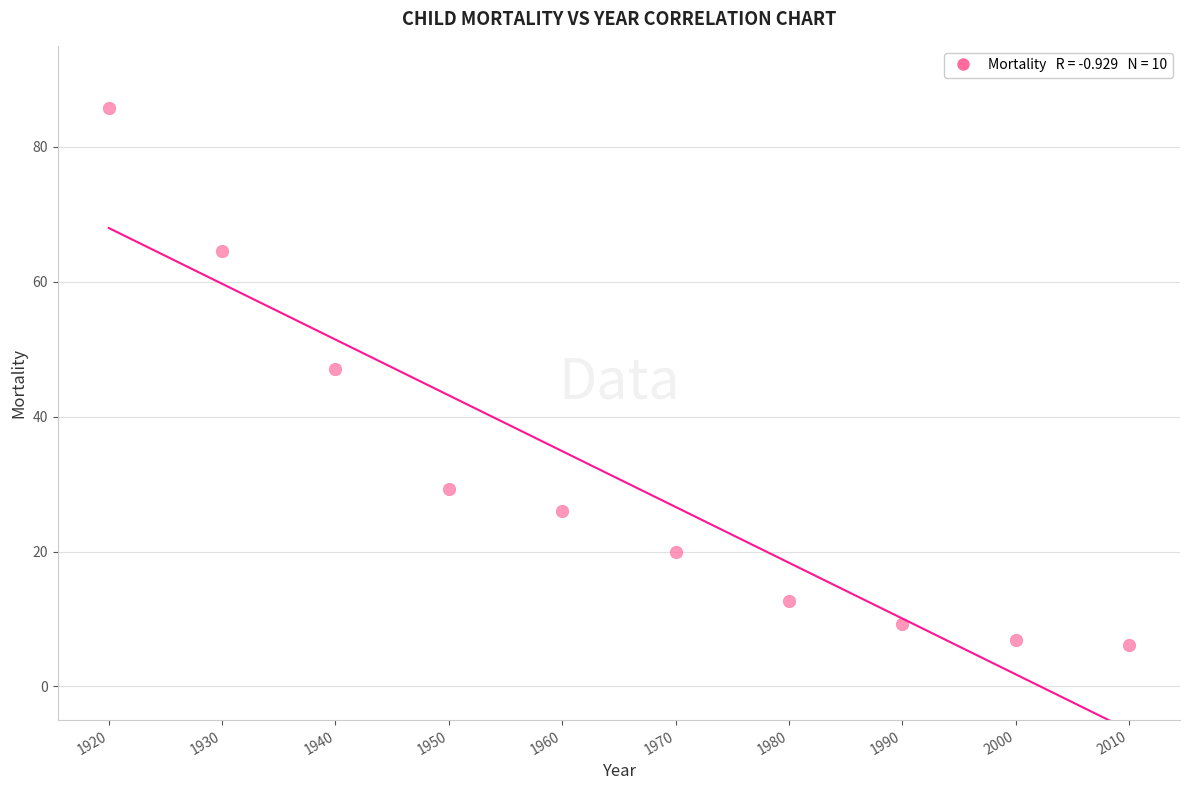

What is the range of Y values (max minus min)?

79.6